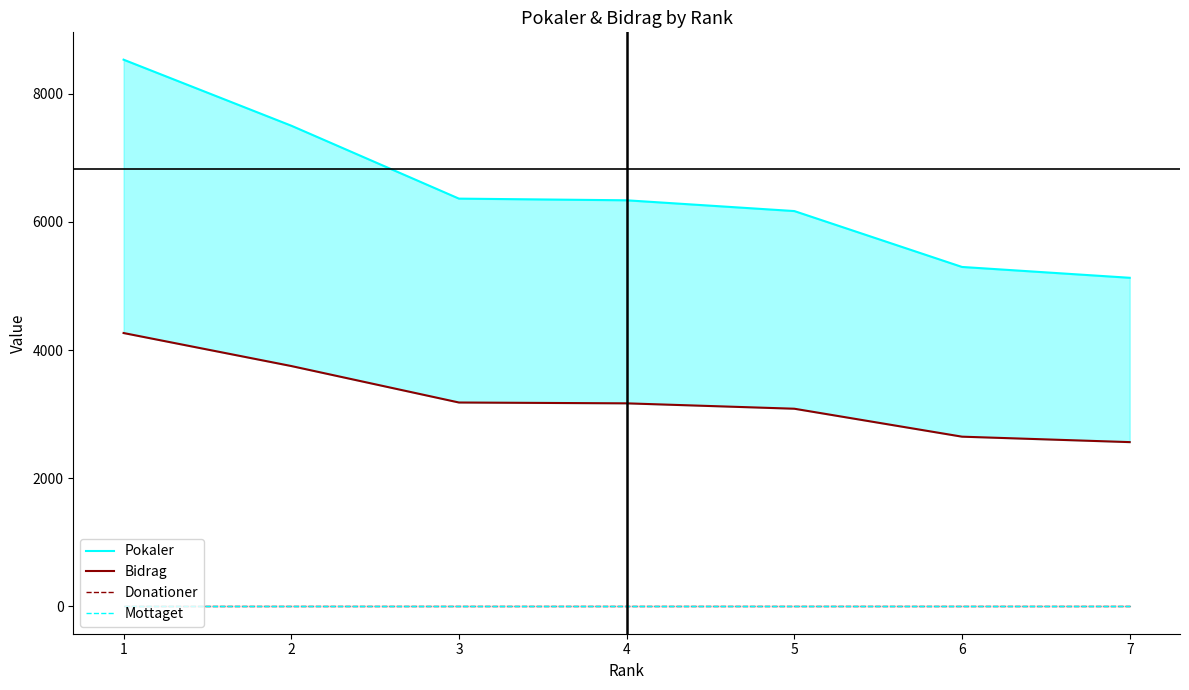

What value does the Pokaler series have at 2, to the nearest 50?

7500